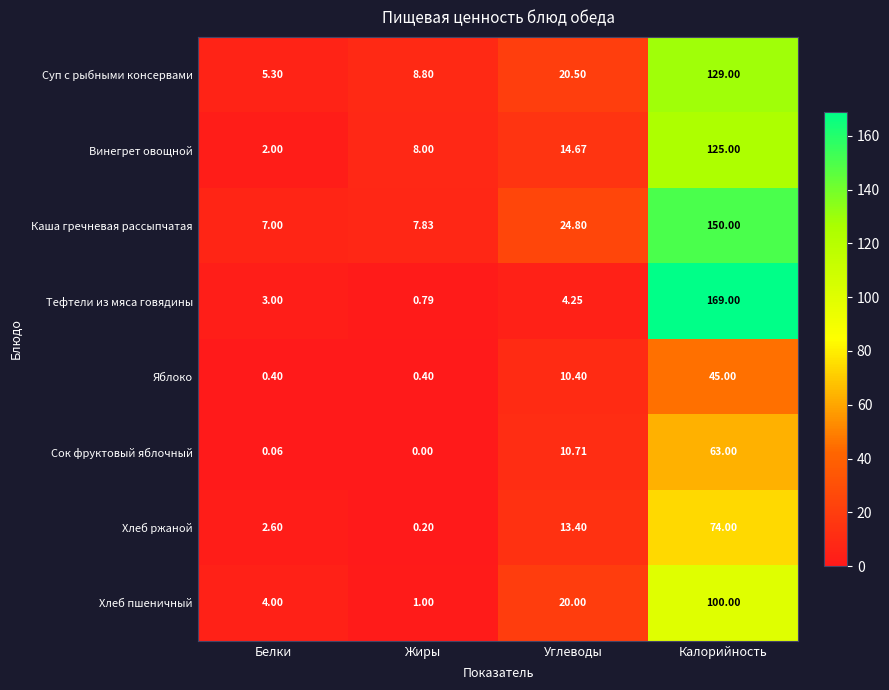

At which label does Каша гречневая рассыпчатая reach its minimum?

Белки